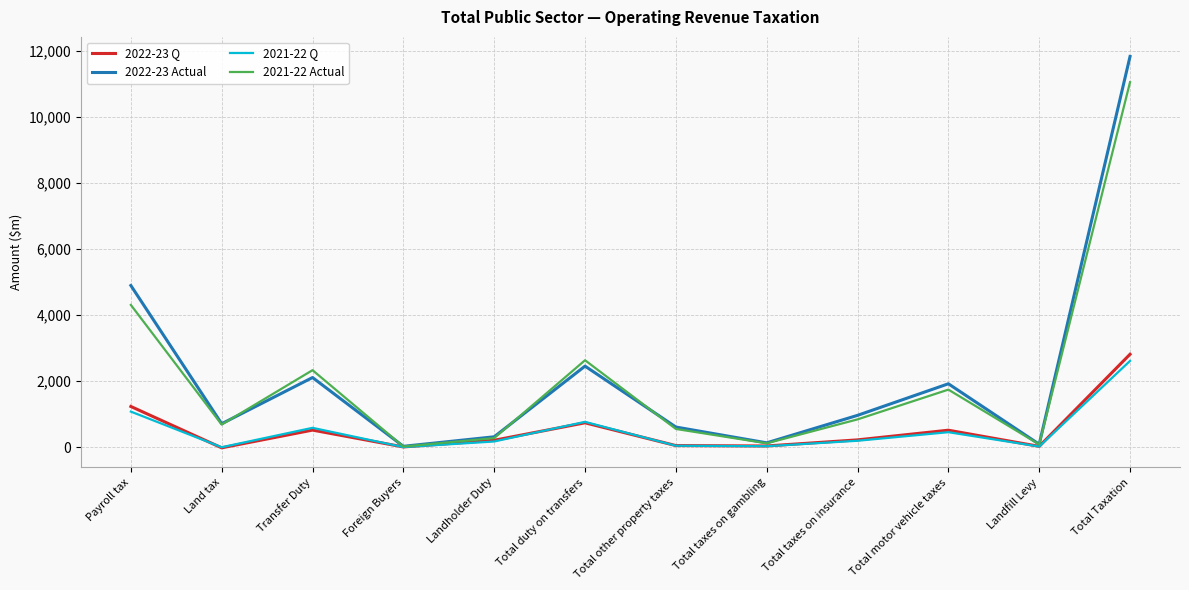

What is the difference between the highest and lowest values at Total motor vehicle taxes?

1467